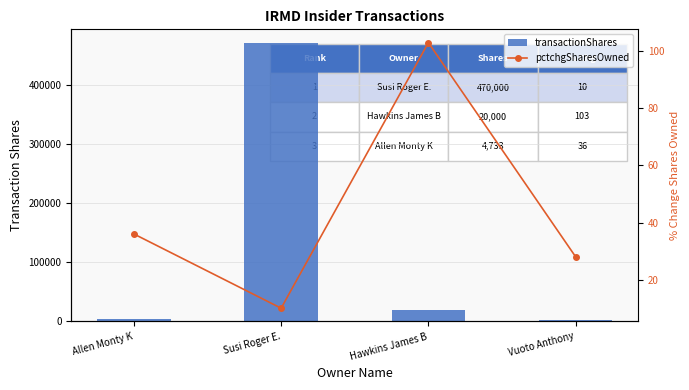

List the series in order of their peak value, highest first.

transactionShares, pctchgSharesOwned